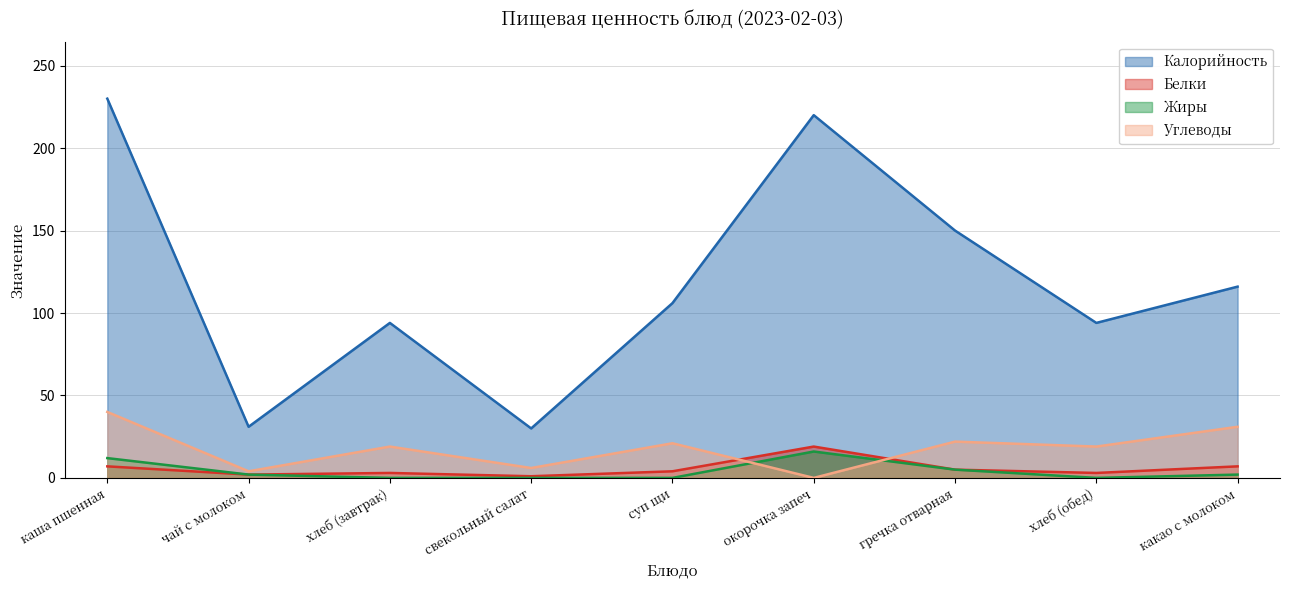

Reading left to right, list all the values displayed in this chart.

Калорийность: каша пшенная=230	чай с молоком=31	хлеб (завтрак)=94	свекольный салат=30	суп щи=106	окорочка запеч=220	гречка отварная=150	хлеб (обед)=94	какао с молоком=116
Белки: каша пшенная=7	чай с молоком=2	хлеб (завтрак)=3	свекольный салат=1	суп щи=4	окорочка запеч=19	гречка отварная=5	хлеб (обед)=3	какао с молоком=7
Жиры: каша пшенная=12	чай с молоком=2	хлеб (завтрак)=0	свекольный салат=0	суп щи=0	окорочка запеч=16	гречка отварная=5	хлеб (обед)=0	какао с молоком=2
Углеводы: каша пшенная=40	чай с молоком=4	хлеб (завтрак)=19	свекольный салат=6	суп щи=21	окорочка запеч=0	гречка отварная=22	хлеб (обед)=19	какао с молоком=31